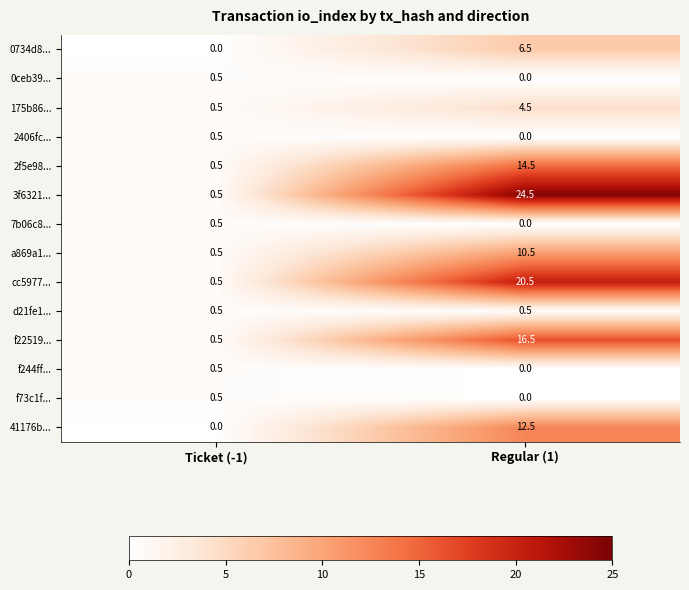

At how many categories does at least one series exceed 2?

1